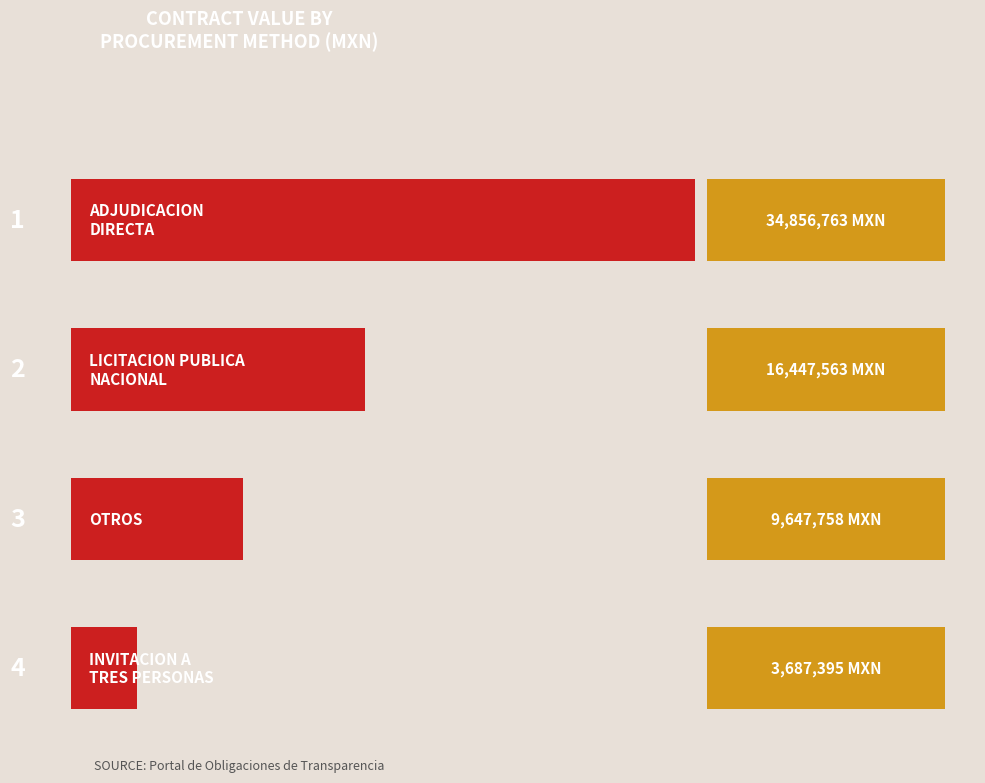

What is the average value?

16159869.6